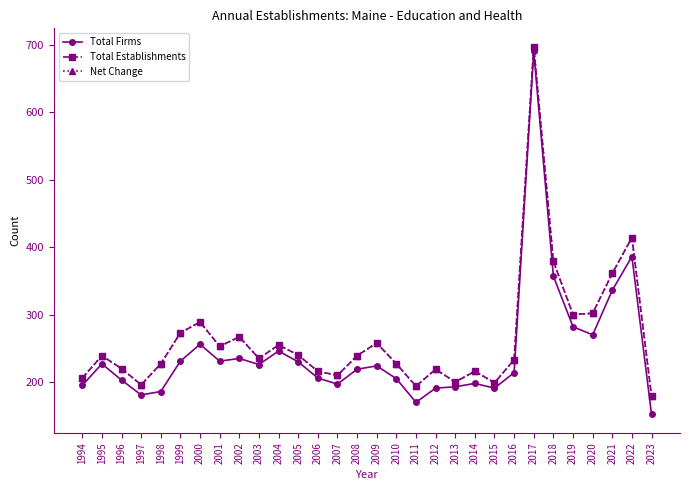

Which series changed the most between 1999 and 2008?

Total Establishments